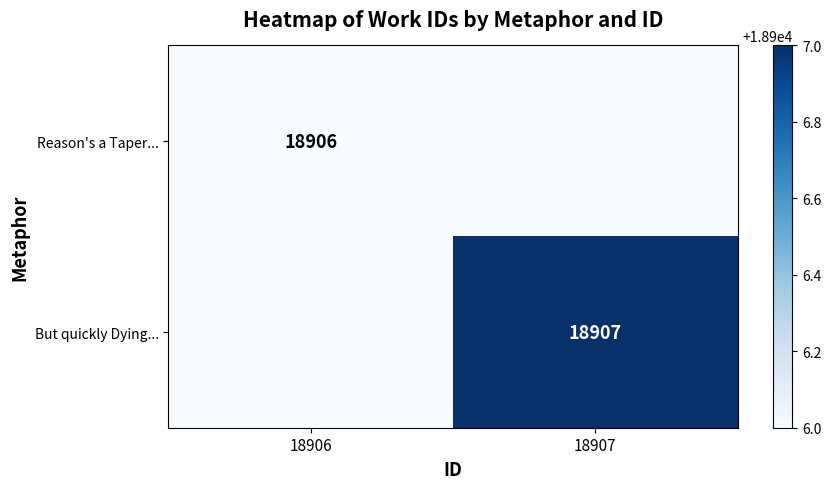

The Reason's a Taper... series shows 18906 at 18906. True or false?

True